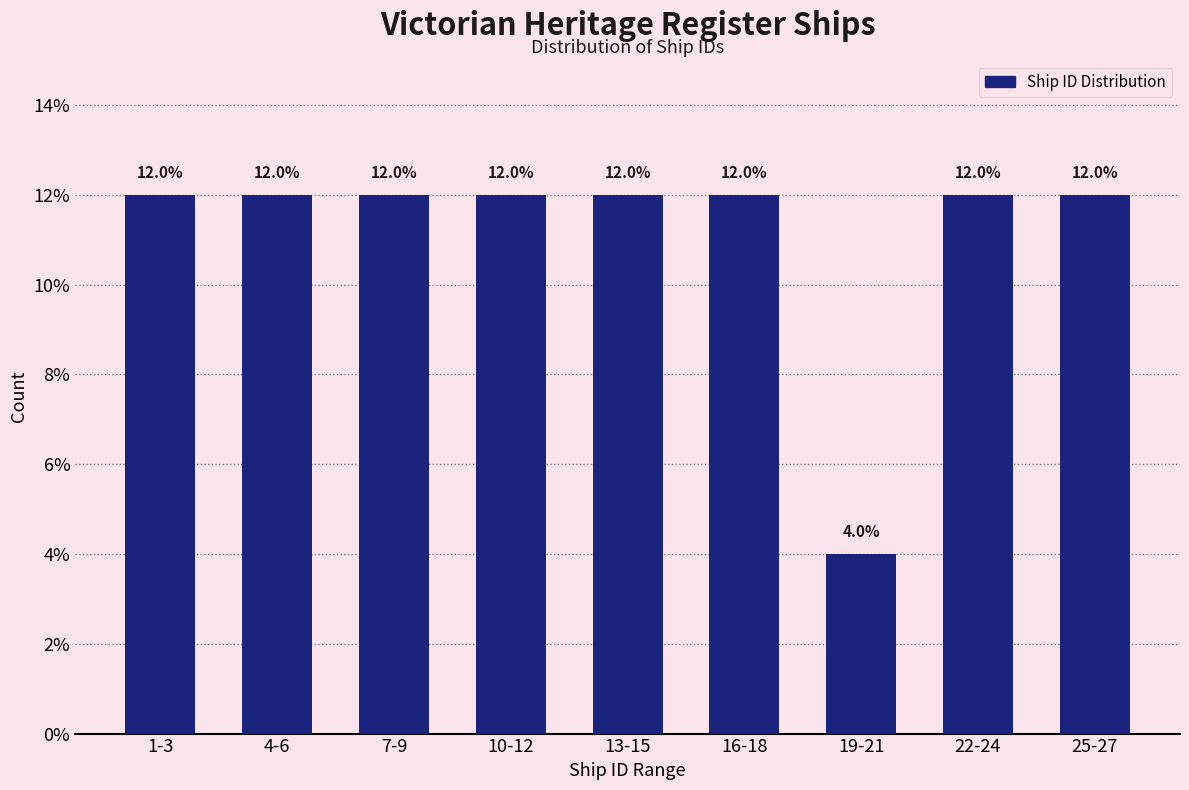

Reading left to right, transcribe all the data shown in this chart.

1-3=12	4-6=12	7-9=12	10-12=12	13-15=12	16-18=12	19-21=4	22-24=12	25-27=12